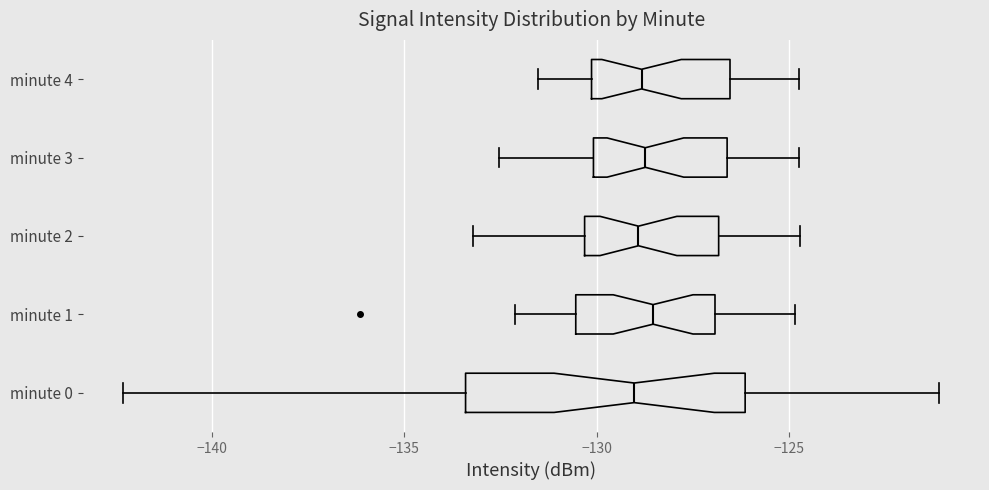

Reading bottom to top, transcribe this box plot: for each box, give where its median line is, the range the box spans, and where its two whiskers end, as read against the x-axis. The values are not printed on the chart, so give them approximately, as read against the axis.

minute 0: median -129.0, box -133.5 to -126.0, whiskers -142.5 to -121.0
minute 1: median -128.5, box -130.5 to -127.0, whiskers -132.0 to -125.0
minute 2: median -129.0, box -130.5 to -127.0, whiskers -133.0 to -124.5
minute 3: median -128.5, box -130.0 to -126.5, whiskers -132.5 to -124.5
minute 4: median -129.0, box -130.0 to -126.5, whiskers -131.5 to -124.5